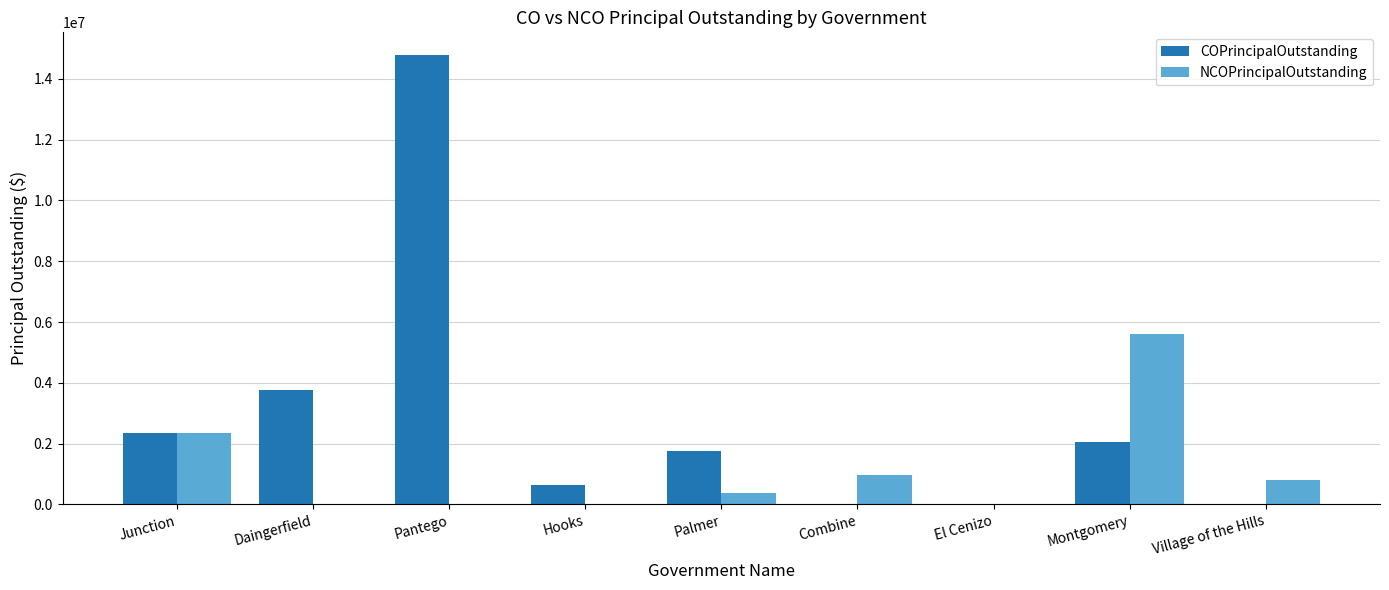

Are the bars grouped side by side (vs. stacked)?

Yes